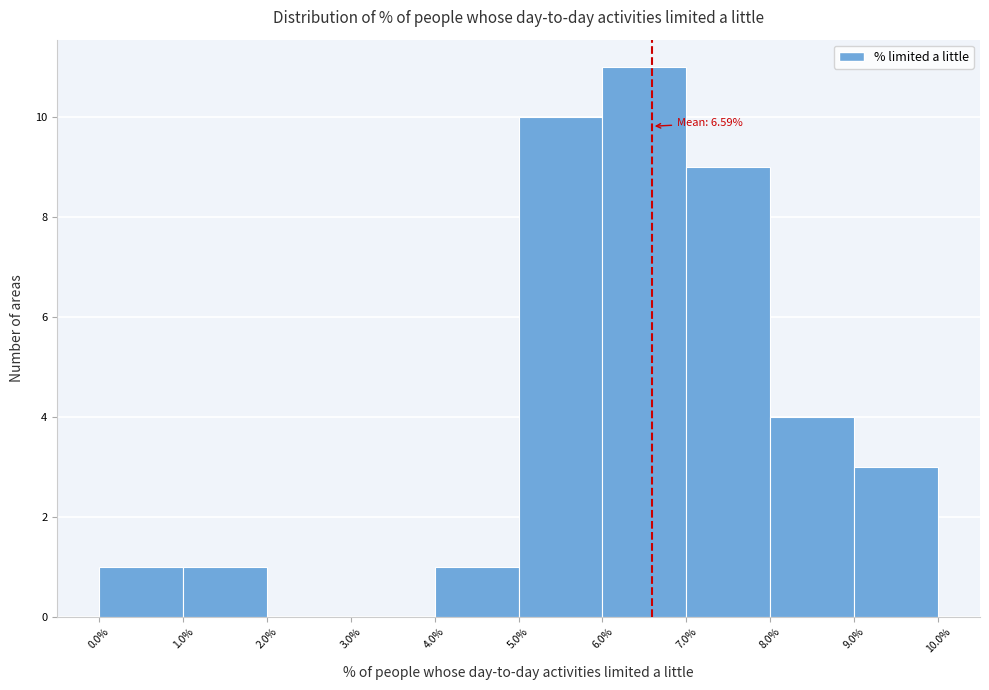

Over which range of the x-axis is the bar tallest?

6.0% to 7.0%